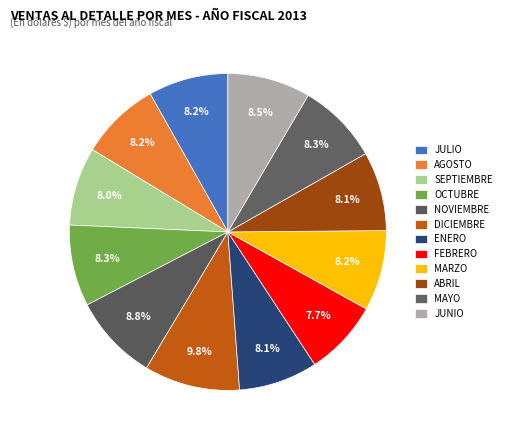

How many slices are in this pie chart?

12